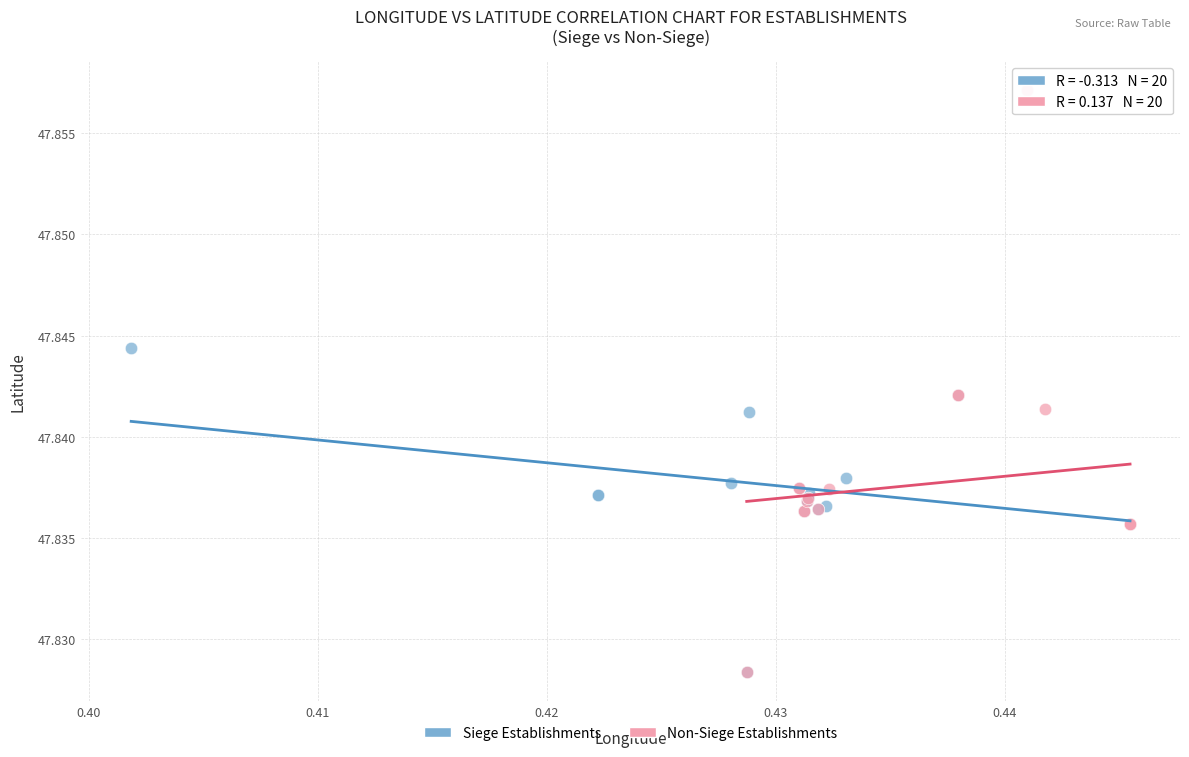

Which series contains the highest Y value?

Non-Siege Establishments